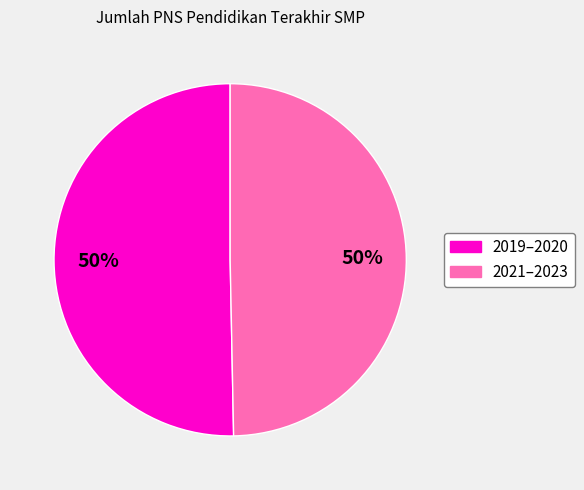

To the nearest percent, what portion does 2019–2020 represent?

50%